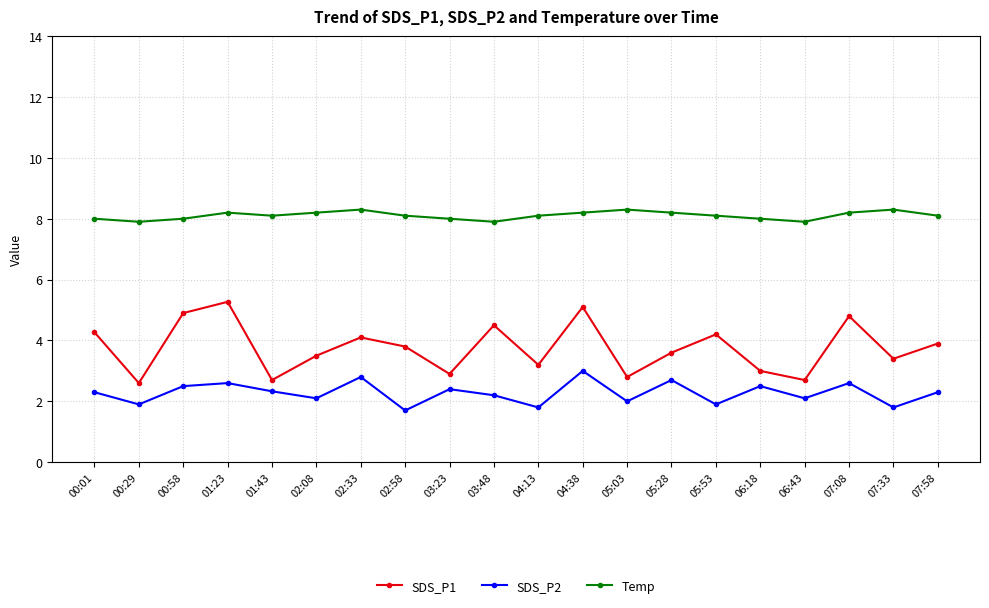

True or false: SDS_P2 and Temp cross at least once.

False